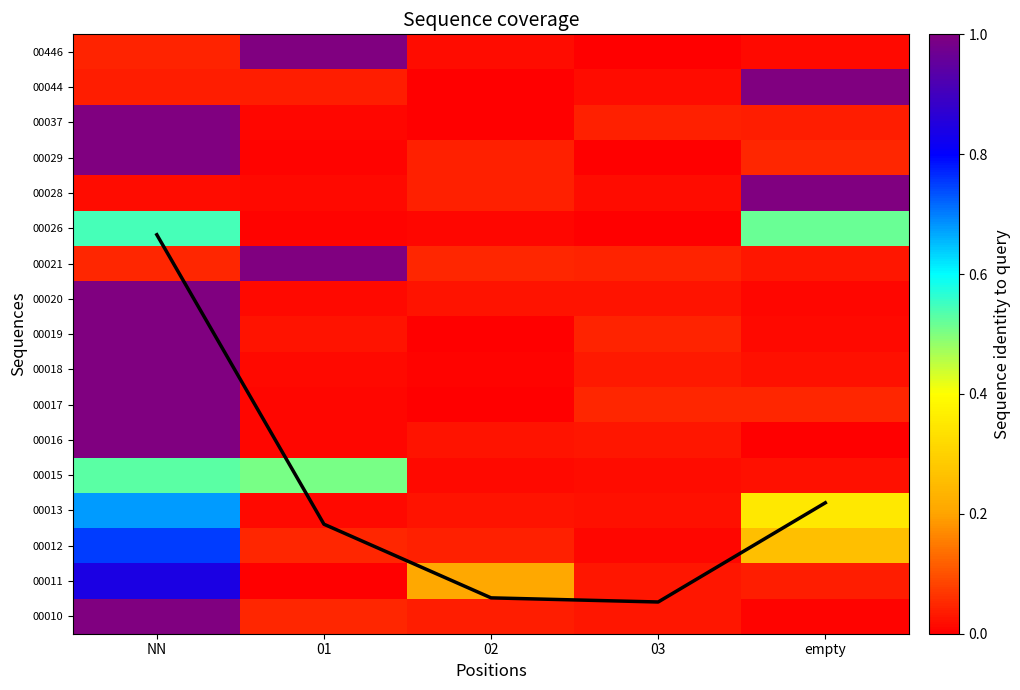

At empty, list the series in order from smallest to largest.

00016, 00010, 00020, 00019, 00446, 00018, 00015, 00021, 00037, 00011, 00017, 00029, 00012, 00013, 00026, 00028, 00044, mean coverage